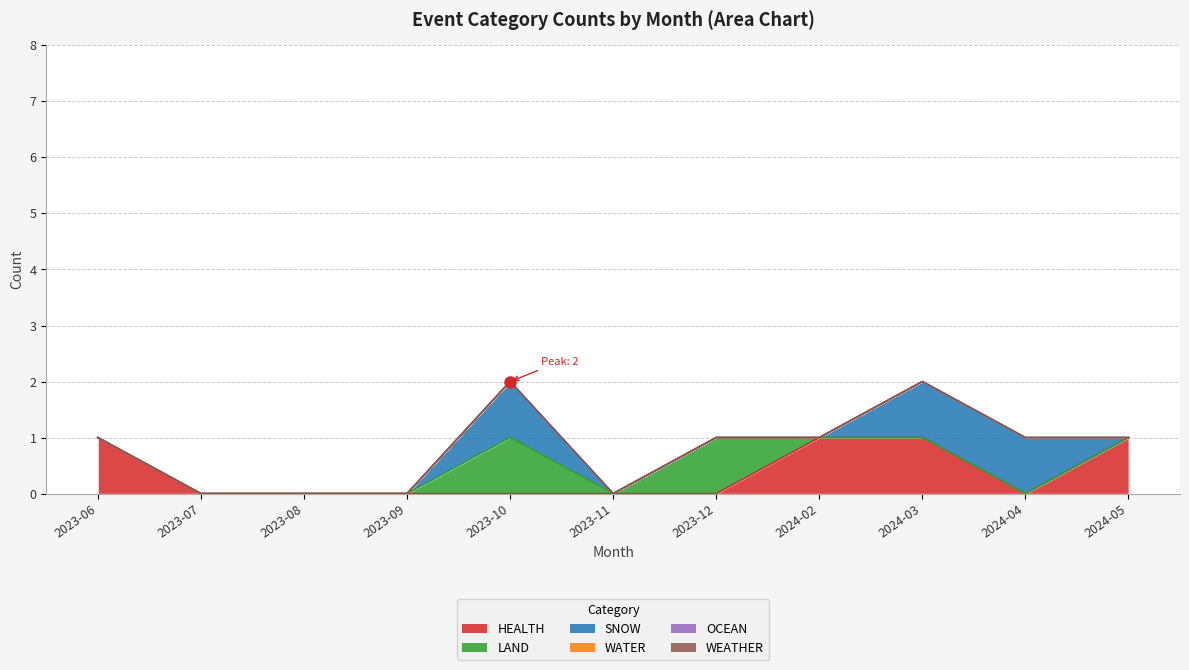

What is the label of the 10th point from the left?

2024-04